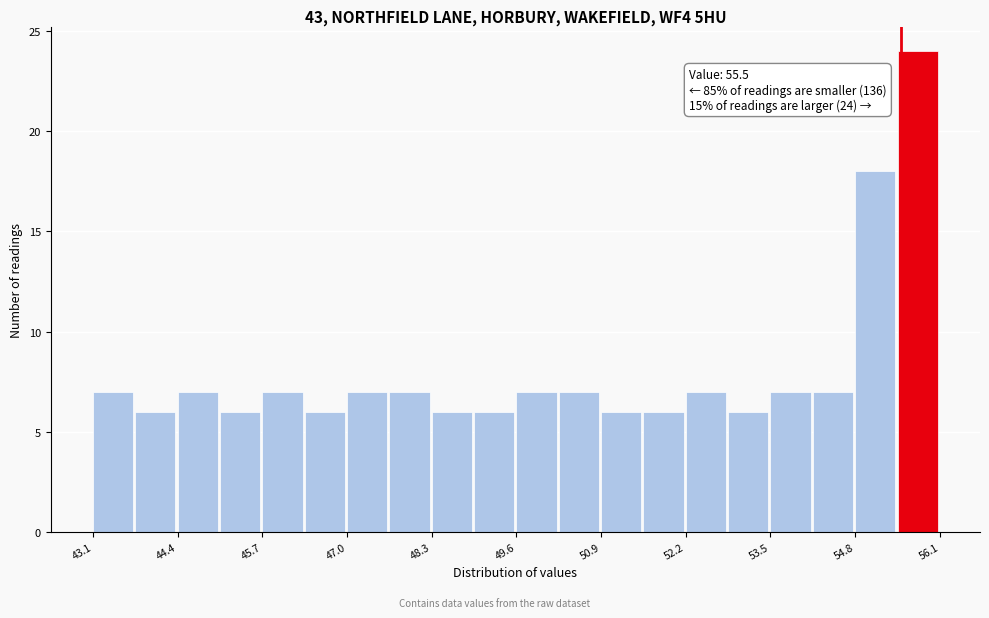

Around what value on the x-axis is the tallest bar? Give the approximate position of its centre, as read against the axis.

55.8